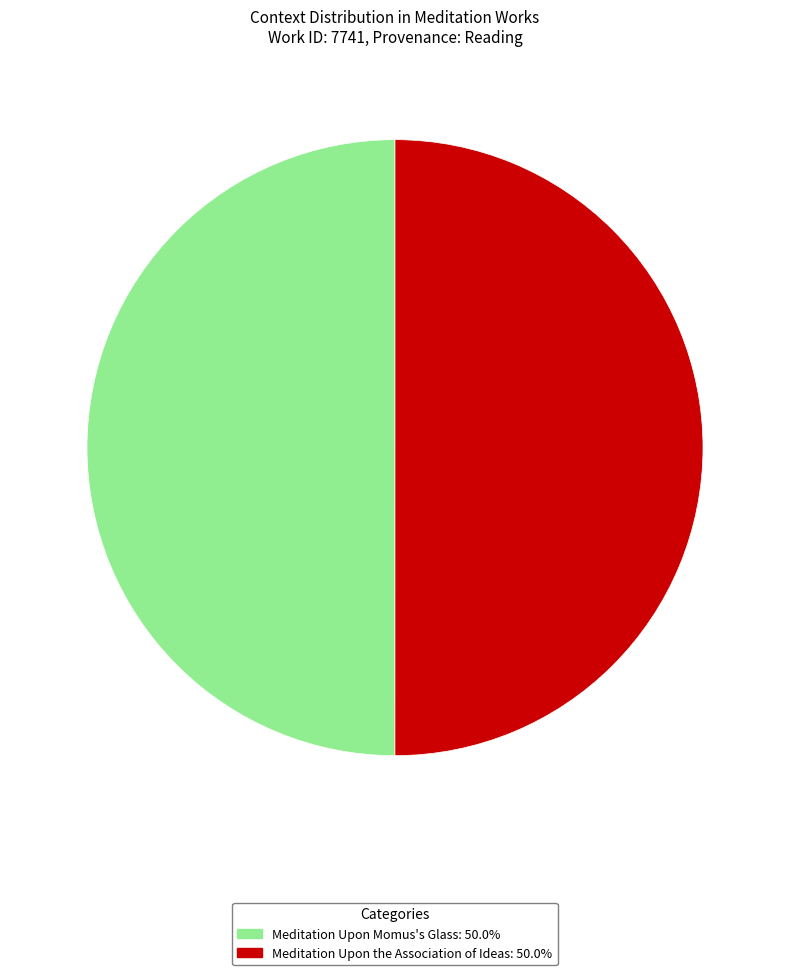

Approximately how many times larger is the value at Meditation Upon Momus's Glass compared to Meditation Upon the Association of Ideas?

1.0